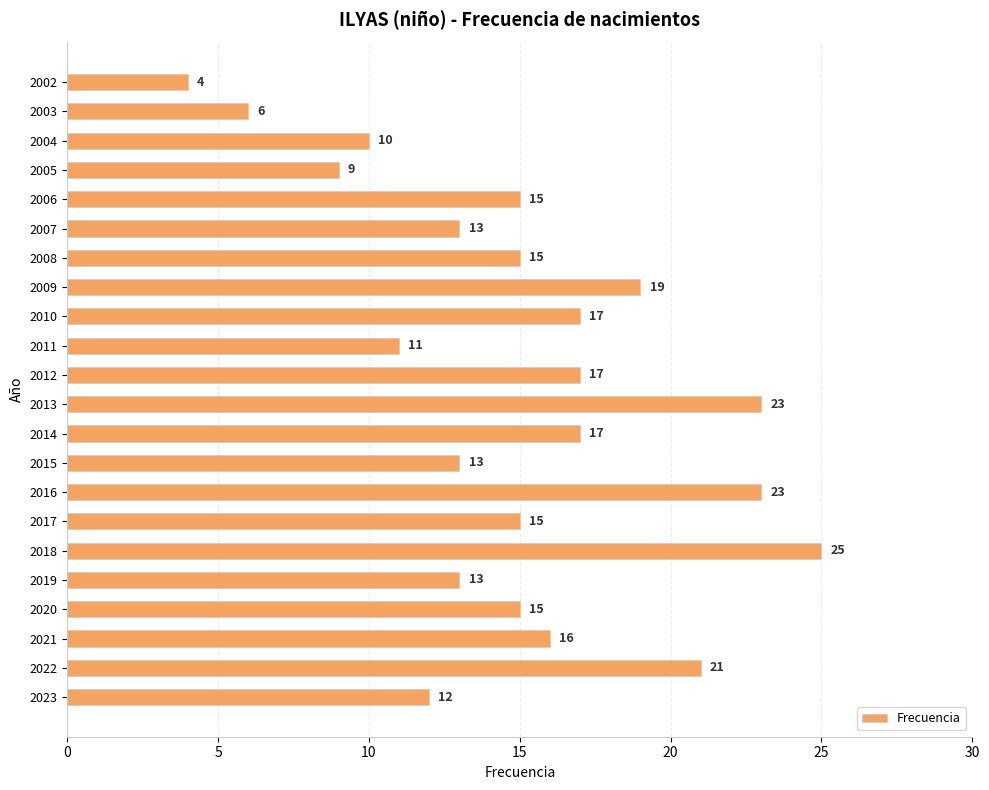

What is the approximate value at 2023?

12